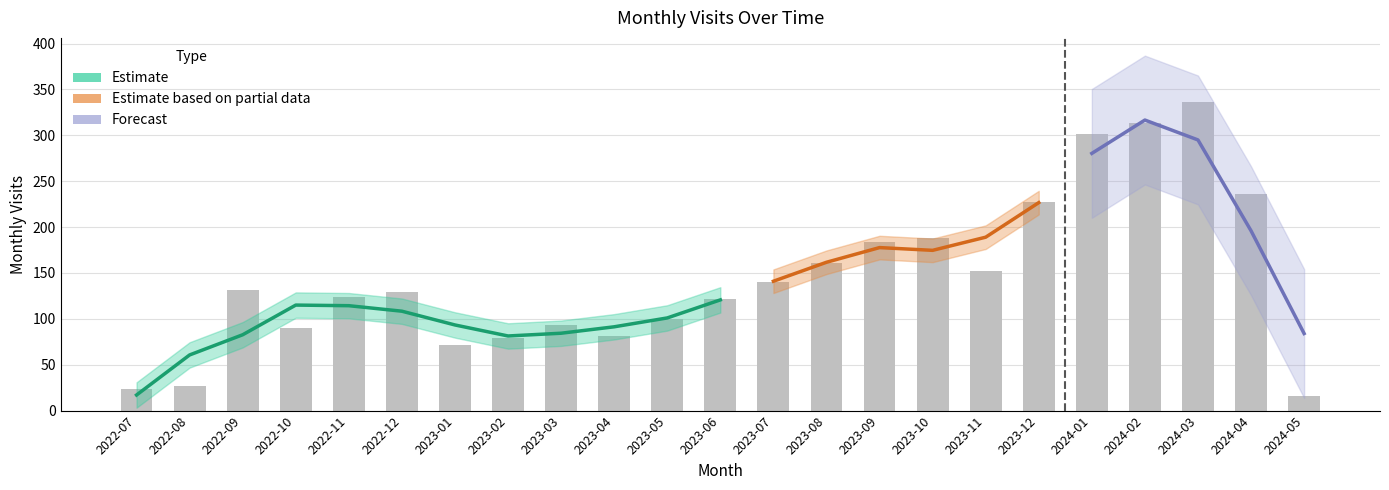

The chart shows a value of 140 at 2023-07. True or false?

True